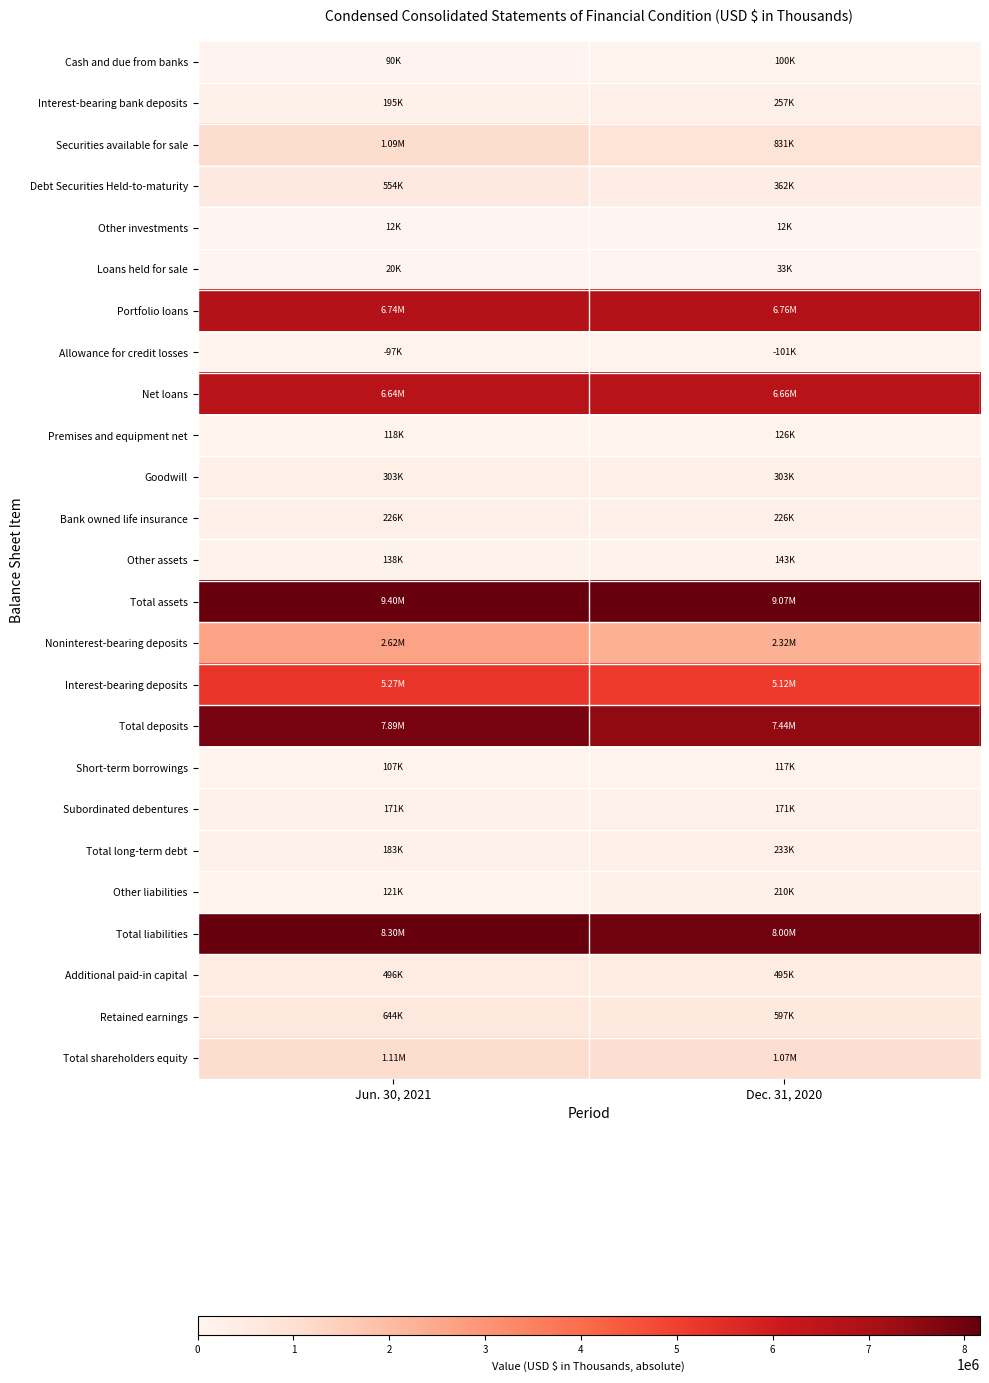

Reading left to right, extract all data points from this chart.

Cash and due from banks: Jun. 30, 2021=89505	Dec. 31, 2020=100009
Interest-bearing bank deposits: Jun. 30, 2021=194948	Dec. 31, 2020=256572
Securities available for sale: Jun. 30, 2021=1090530	Dec. 31, 2020=831223
Debt Securities Held-to-maturity: Jun. 30, 2021=554225	Dec. 31, 2020=361844
Other investments: Jun. 30, 2021=11527	Dec. 31, 2020=12227
Loans held for sale: Jun. 30, 2021=19530	Dec. 31, 2020=33436
Portfolio loans: Jun. 30, 2021=6740535	Dec. 31, 2020=6761183
Allowance for credit losses: Jun. 30, 2021=97038	Dec. 31, 2020=101309
Net loans: Jun. 30, 2021=6643497	Dec. 31, 2020=6659874
Premises and equipment net: Jun. 30, 2021=118410	Dec. 31, 2020=125517
Goodwill: Jun. 30, 2021=303328	Dec. 31, 2020=303328
Bank owned life insurance: Jun. 30, 2021=226371	Dec. 31, 2020=225952
Other assets: Jun. 30, 2021=137968	Dec. 31, 2020=143415
Total assets: Jun. 30, 2021=9402402	Dec. 31, 2020=9068104
Noninterest-bearing deposits: Jun. 30, 2021=2617651	Dec. 31, 2020=2319958
Interest-bearing deposits: Jun. 30, 2021=5267368	Dec. 31, 2020=5118708
Total deposits: Jun. 30, 2021=7885019	Dec. 31, 2020=7438666
Short-term borrowings: Jun. 30, 2021=107372	Dec. 31, 2020=117373
Subordinated debentures: Jun. 30, 2021=170694	Dec. 31, 2020=170612
Total long-term debt: Jun. 30, 2021=182767	Dec. 31, 2020=233255
Other liabilities: Jun. 30, 2021=120825	Dec. 31, 2020=210193
Total liabilities: Jun. 30, 2021=8295983	Dec. 31, 2020=7999487
Additional paid-in capital: Jun. 30, 2021=495899	Dec. 31, 2020=494683
Retained earnings: Jun. 30, 2021=644362	Dec. 31, 2020=596614
Total shareholders equity: Jun. 30, 2021=1106419	Dec. 31, 2020=1068617